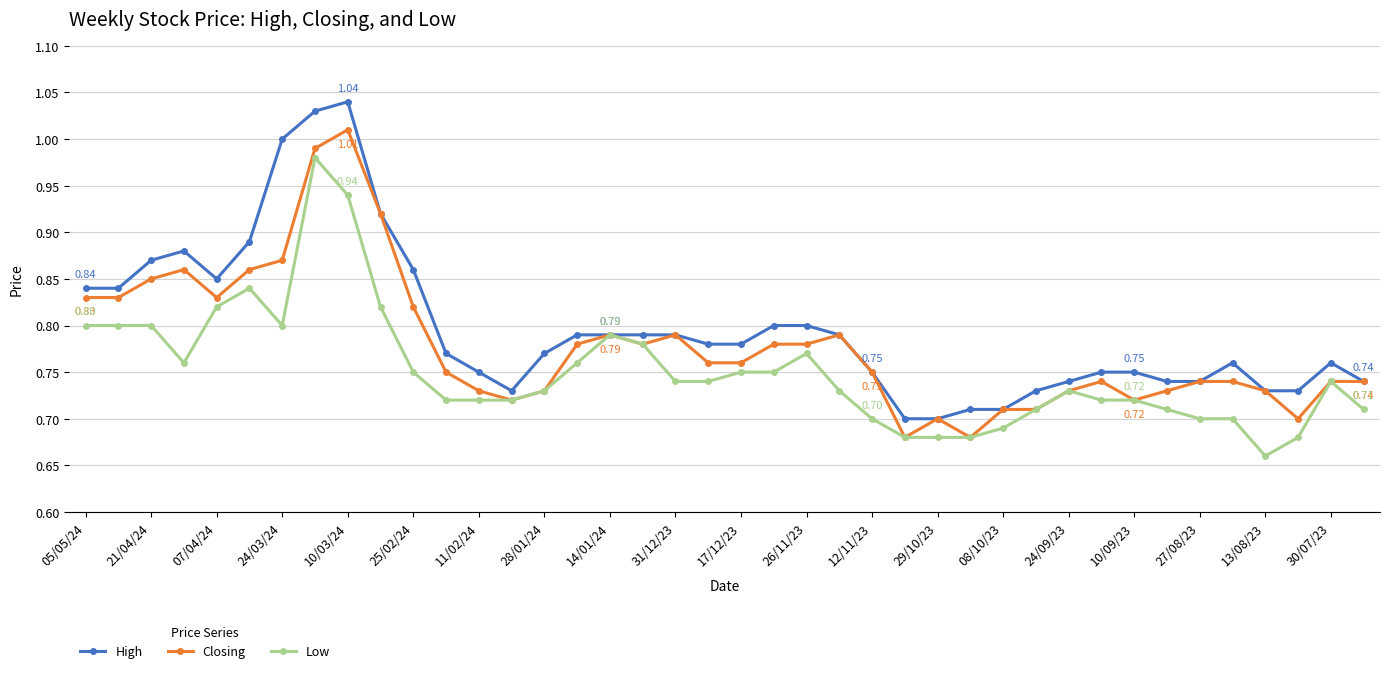

Which series has the widest spread of values?

High